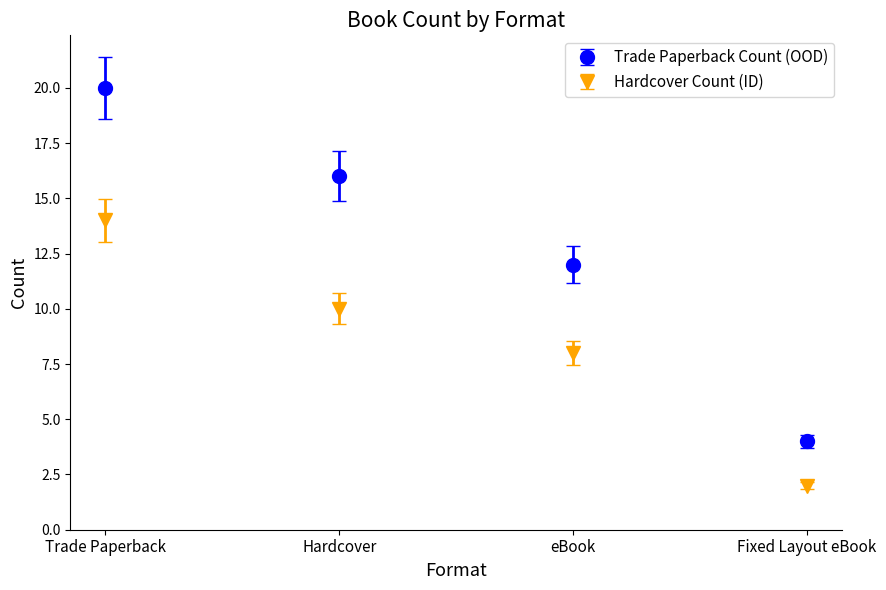

Reading left to right, extract all data points from this chart.

Trade Paperback Count (OOD): 20	16	12	4
Hardcover Count (ID): 14	10	8	2